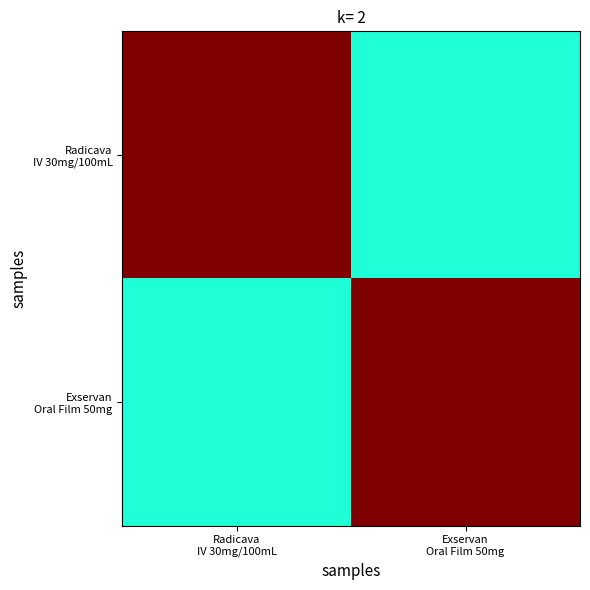

What is the greatest value displayed?

1.0